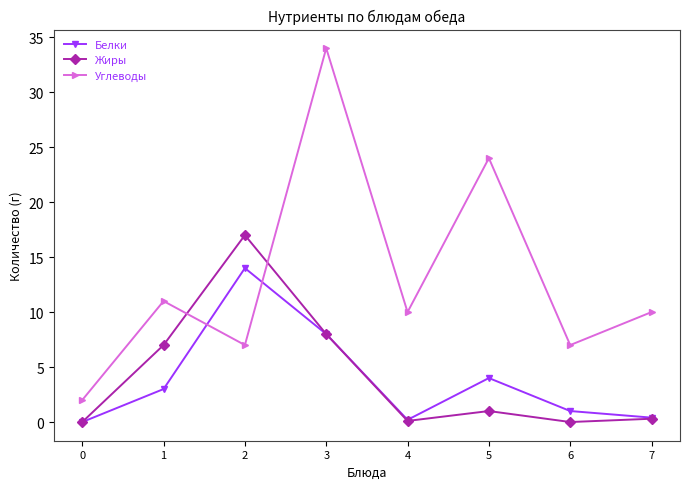

How many distinct data groups are displayed?

3